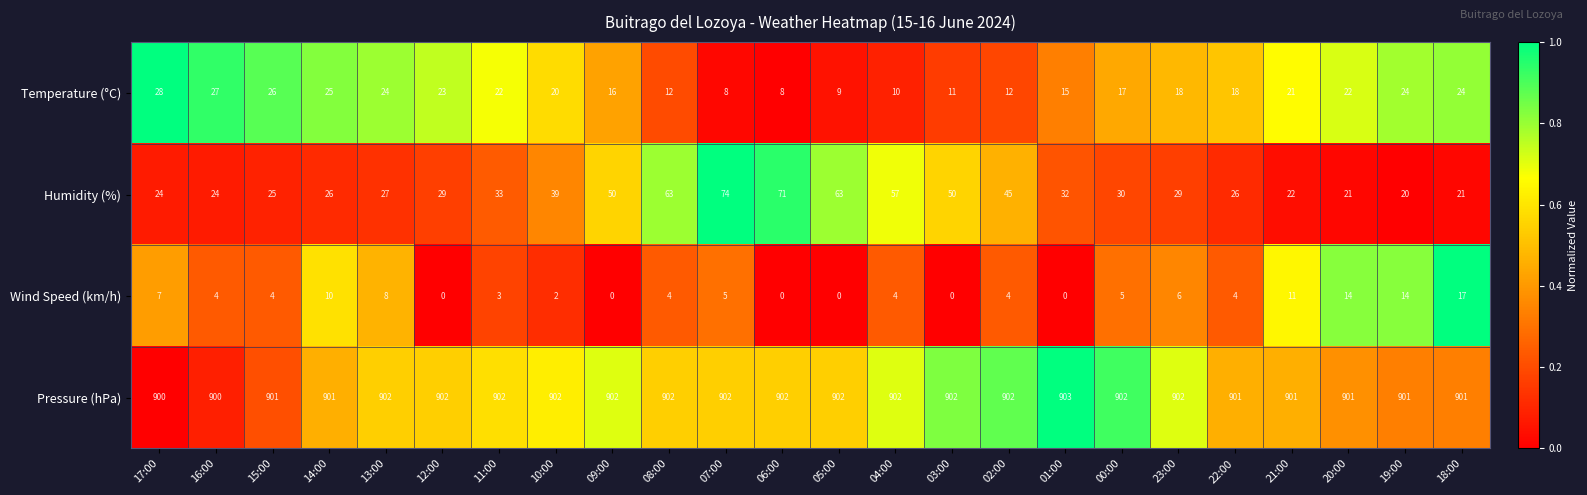

Which category has the highest value in the Temperature (°C) series?

17:00